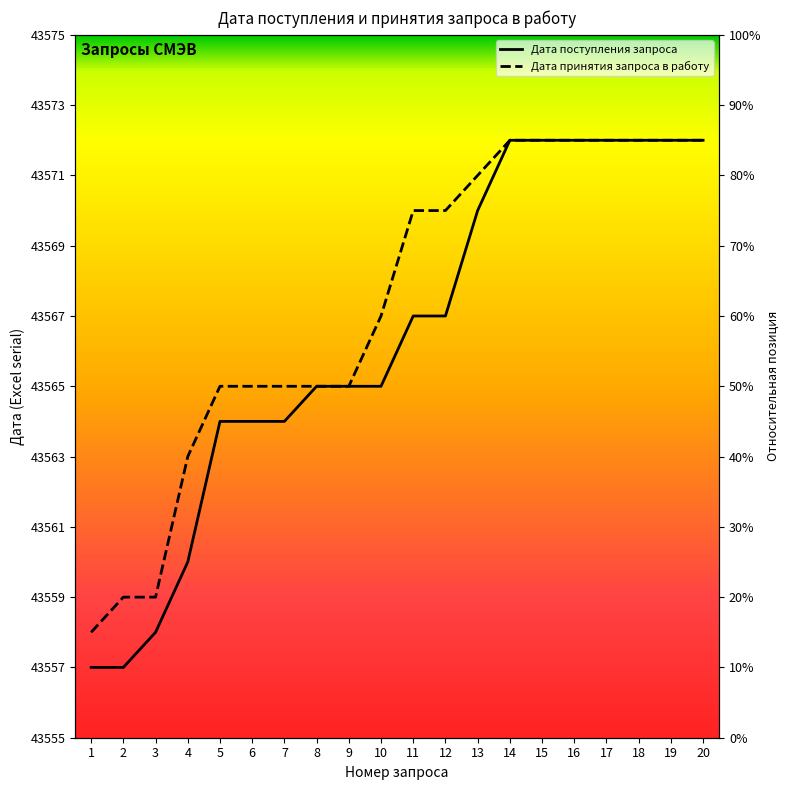

How many values in the Дата поступления запроса series exceed 43567?

8